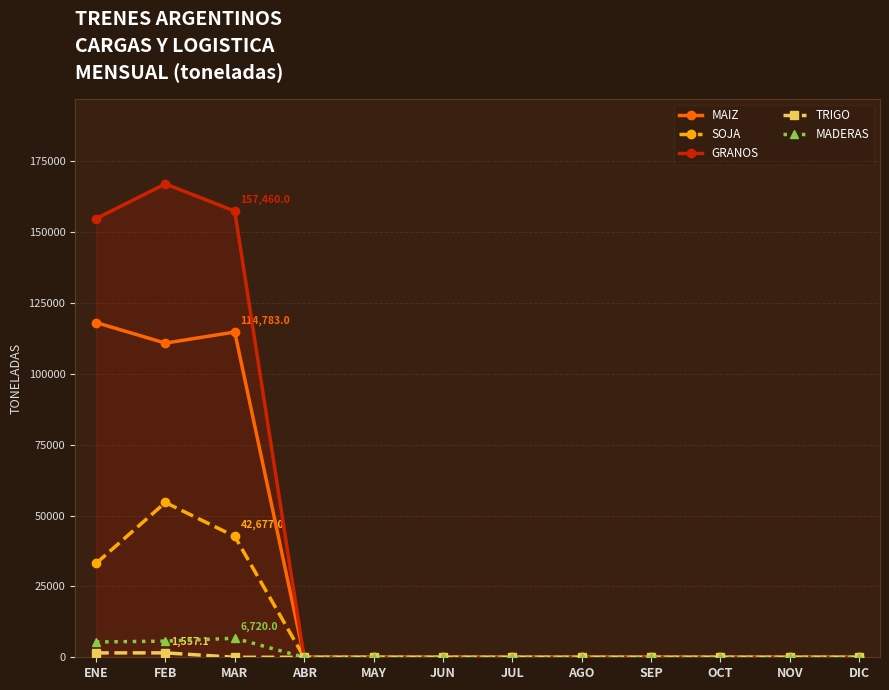

Which series has the largest range (max minus min)?

GRANOS